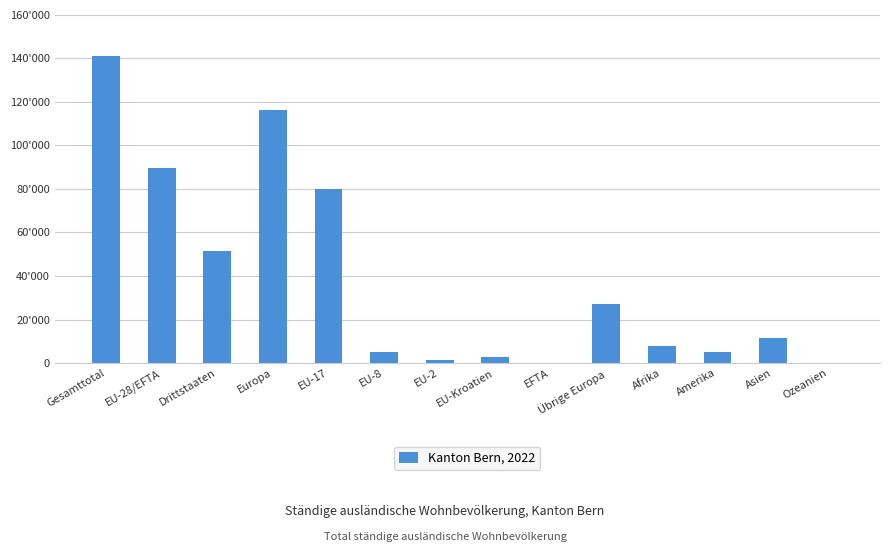

How many distinct data groups are displayed?

1